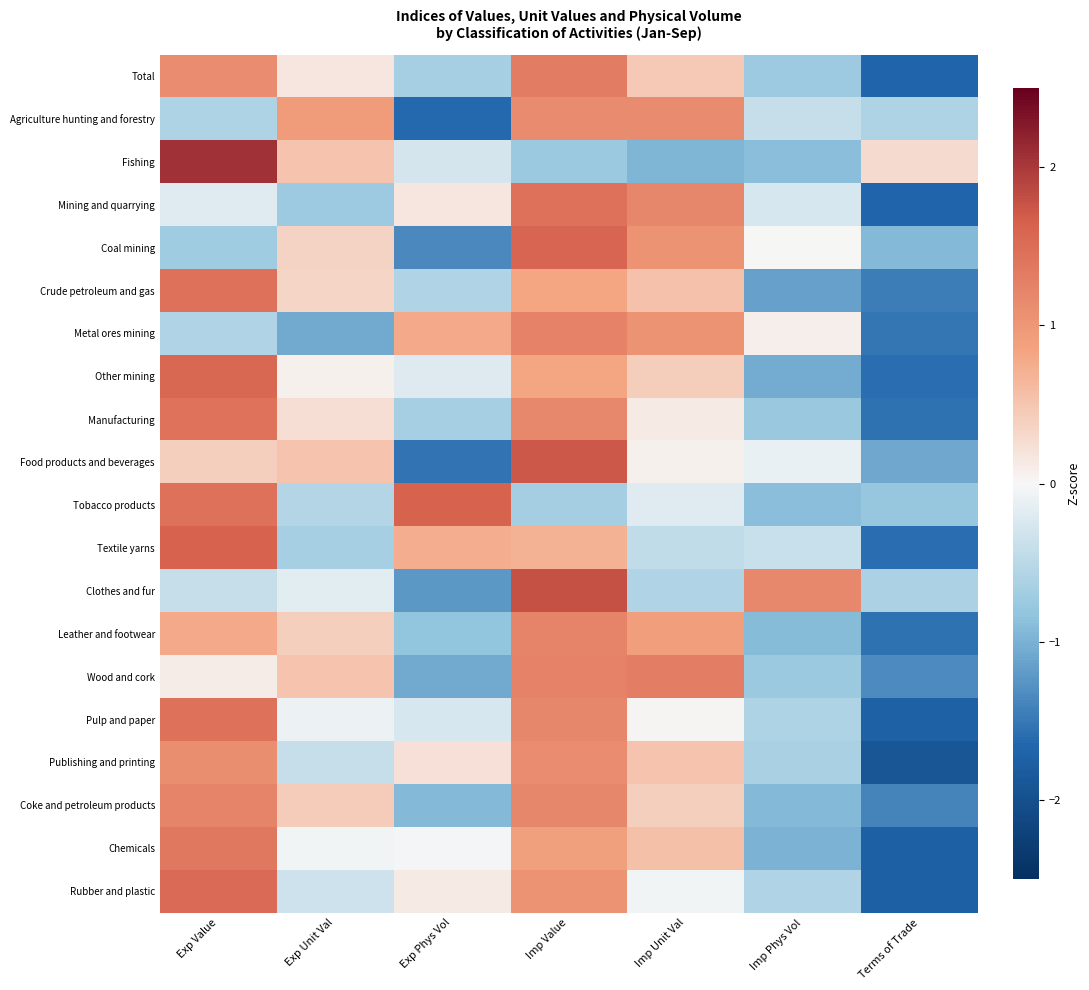

Rank the series by their maximum value, from lowest to highest.

Publishing and printing, Agriculture hunting and forestry, Leather and footwear, Coke and petroleum products, Metal ores mining, Wood and cork, Total, Chemicals, Manufacturing, Pulp and paper, Crude petroleum and gas, Mining and quarrying, Rubber and plastic, Other mining, Coal mining, Tobacco products, Textile yarns, Food products and beverages, Clothes and fur, Fishing